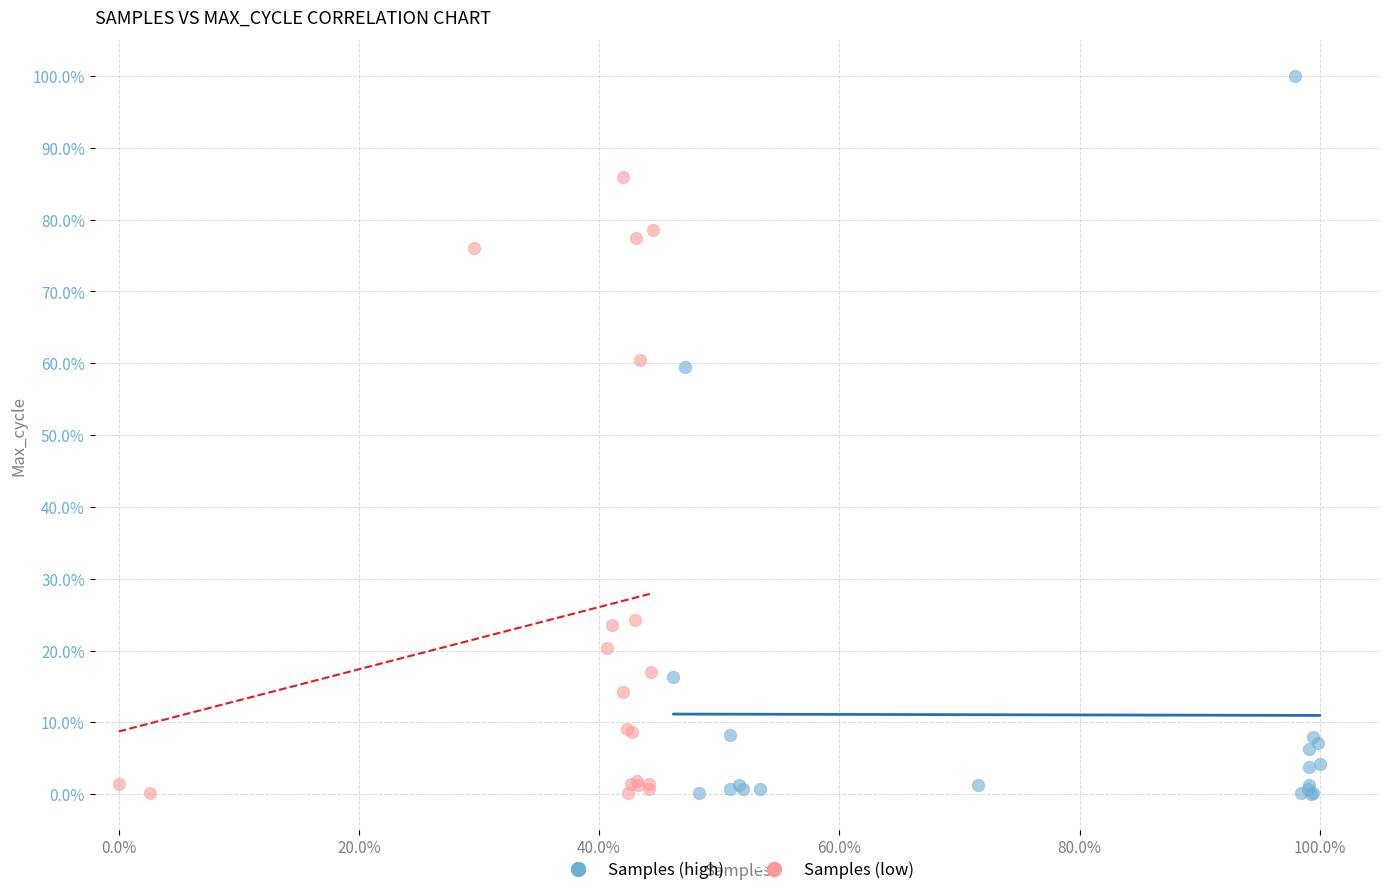

Which series contains the highest Y value?

Samples (high)